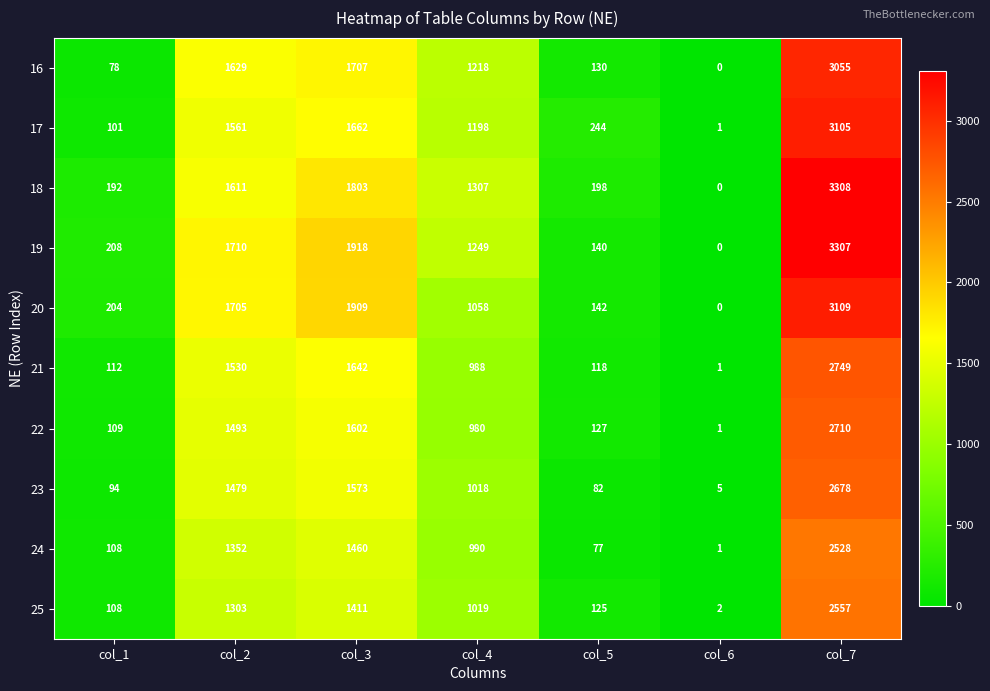

Where is 19 nearest to the value 1653?

col_2